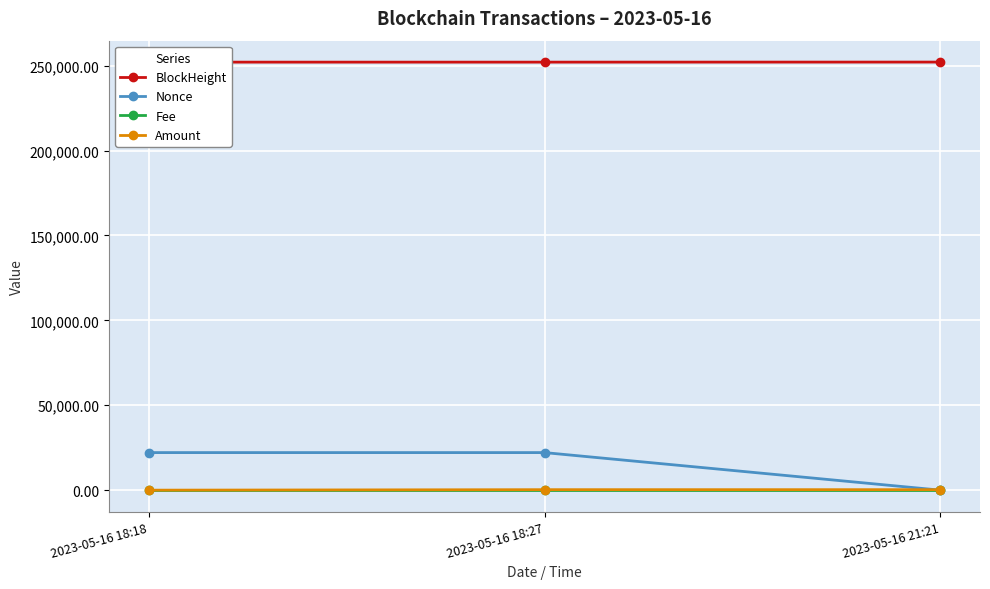

Reading right to left, transcribe all the data shown in this chart.

BlockHeight: 2023-05-16 21:21=252145.0	2023-05-16 18:27=252111.0	2023-05-16 18:18=252109.0
Nonce: 2023-05-16 21:21=0.0	2023-05-16 18:27=22134.0	2023-05-16 18:18=22133.0
Fee: 2023-05-16 21:21=0.0	2023-05-16 18:27=0.0	2023-05-16 18:18=0.0
Amount: 2023-05-16 21:21=292.0	2023-05-16 18:27=290.5	2023-05-16 18:18=2.5